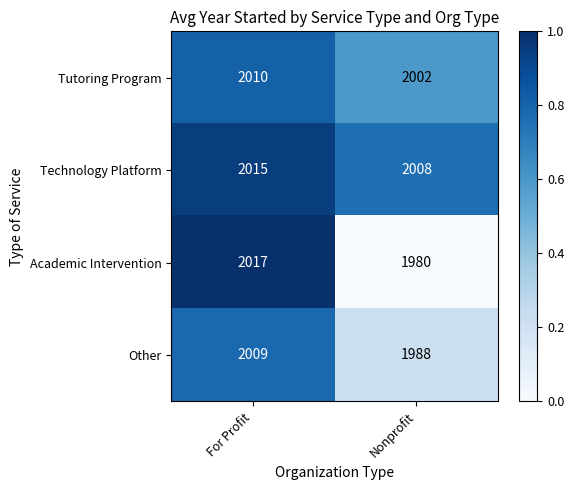

Reading left to right, what are all the values shown in this chart?

Tutoring Program: For Profit=2010	Nonprofit=2002
Technology Platform: For Profit=2015	Nonprofit=2008
Academic Intervention: For Profit=2017	Nonprofit=1980
Other: For Profit=2009	Nonprofit=1988